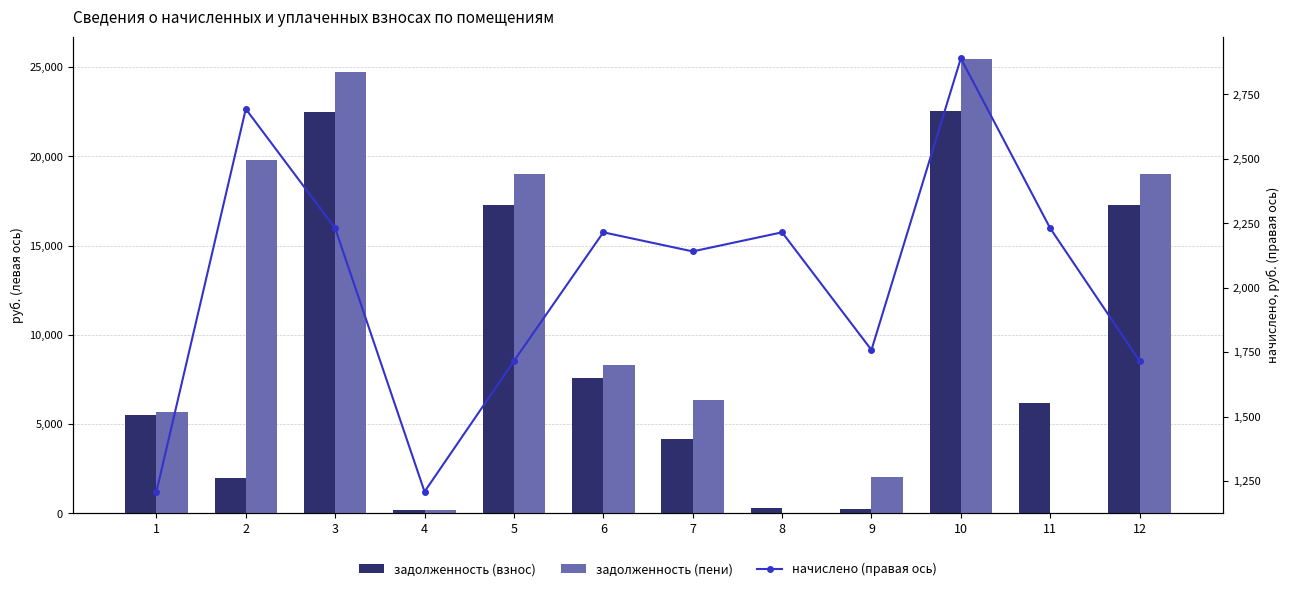

True or false: начислено (правая ось) has a value of 2889.9 at 10.

True